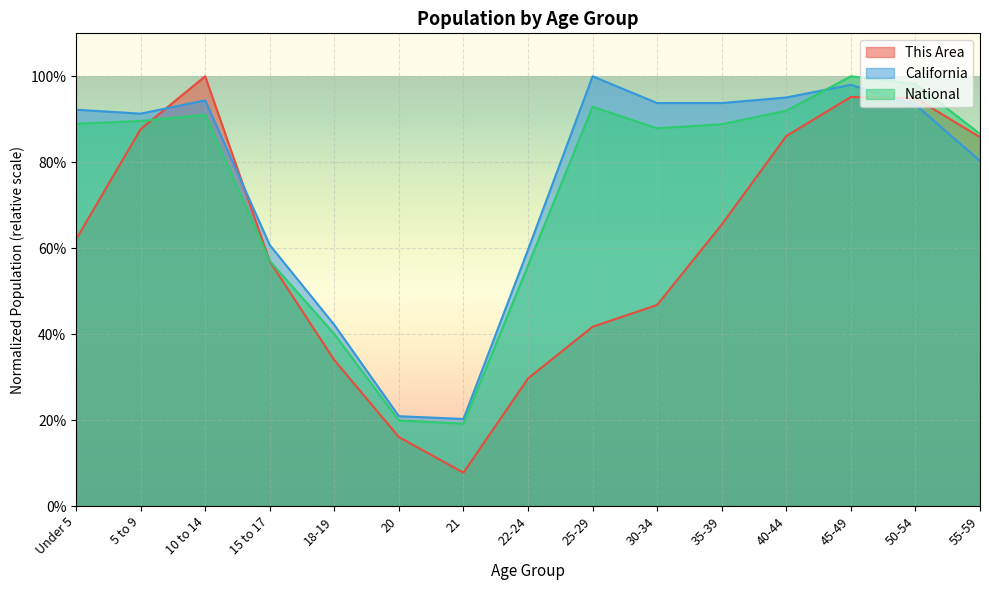

What is the smallest value displayed?

0.1